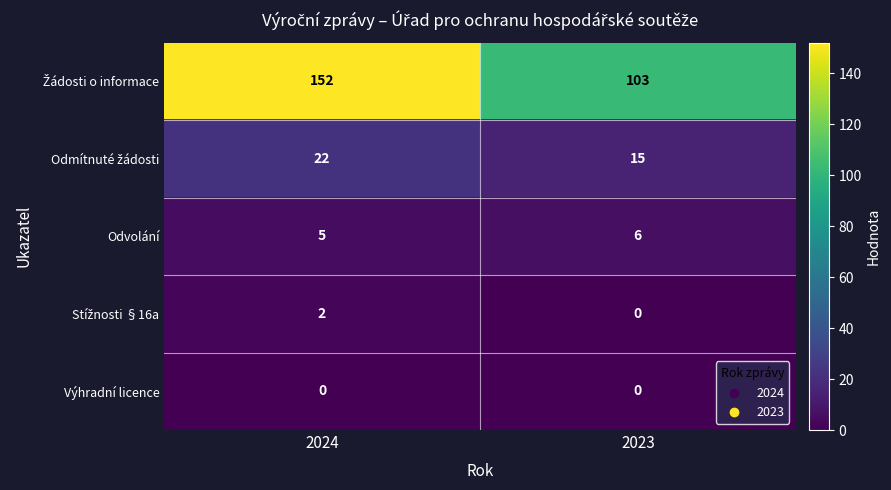

At how many categories does at least one series exceed 116?

1